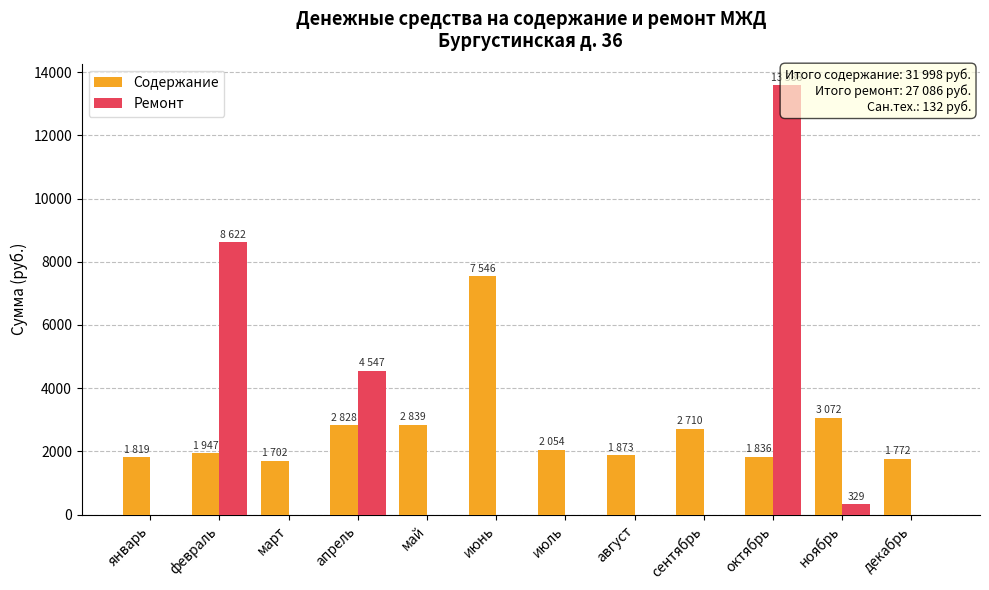

What is the greatest value displayed?

13588